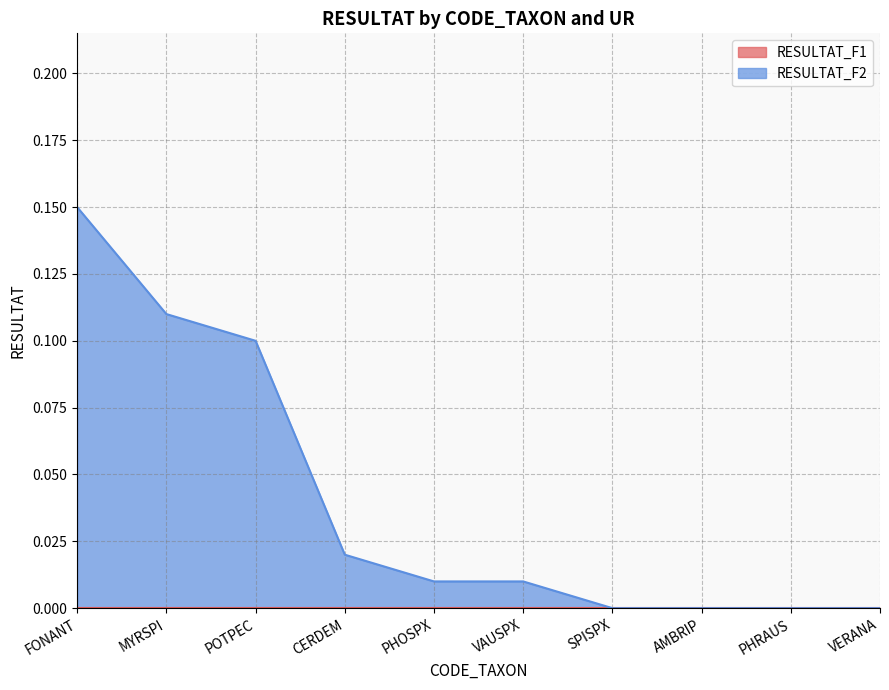

Which has a higher value, PHRAUS or VERANA?

PHRAUS